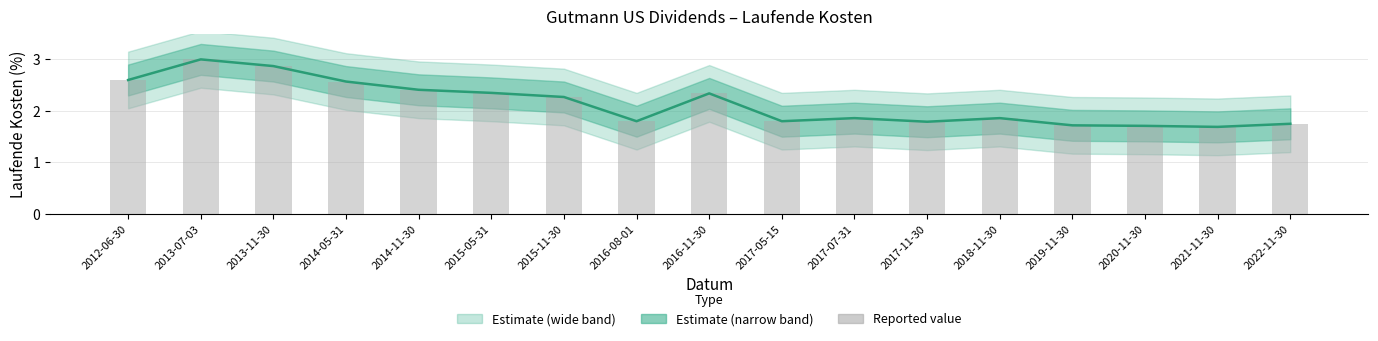

At which category does the chart reach its minimum across all series?

2021-11-30